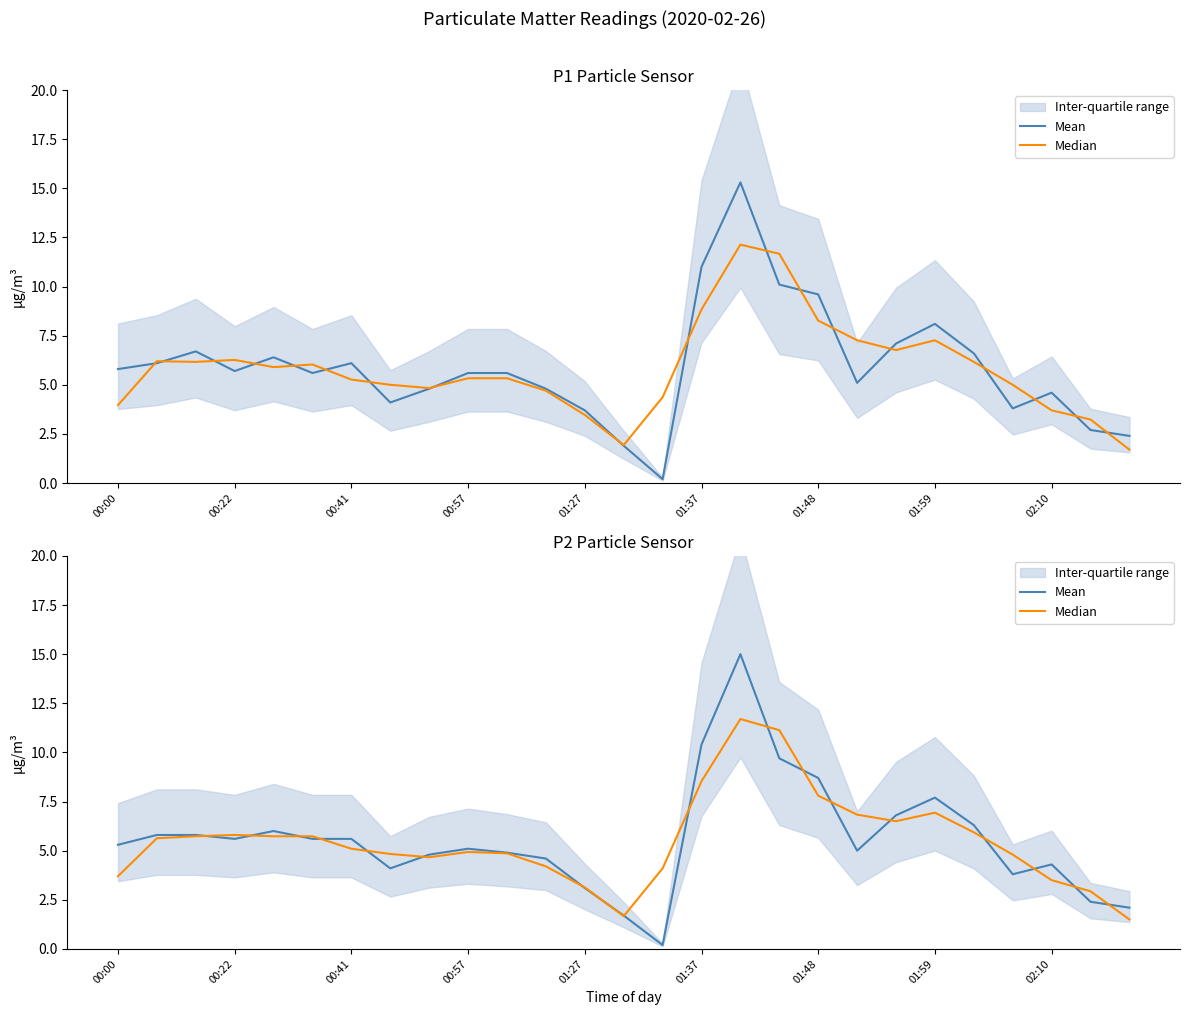

What is the difference between the second highest and minimum values in the Median series?

9.6